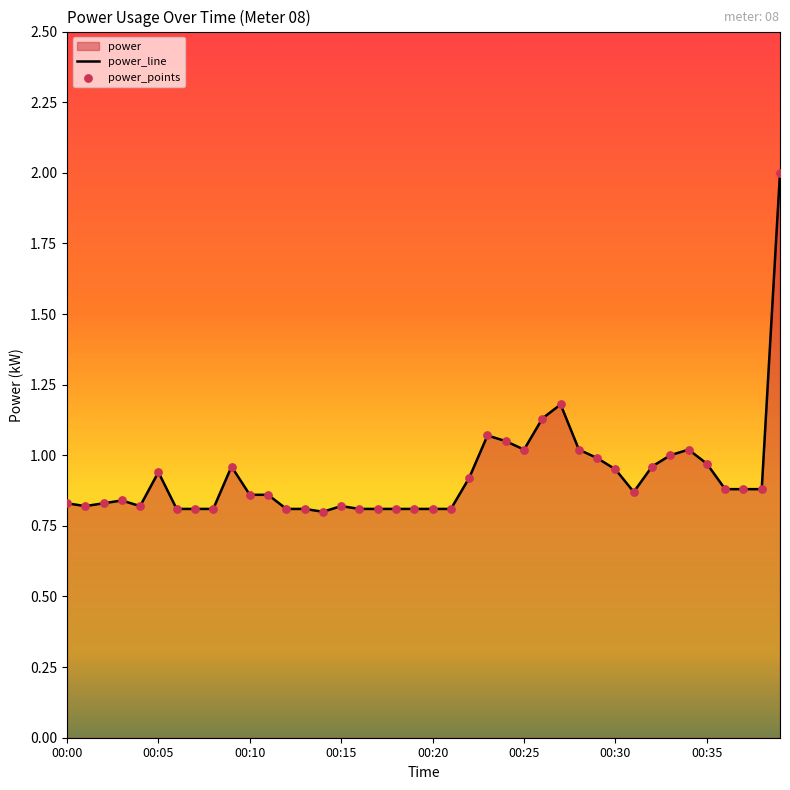

What is the difference between the maximum and minimum values?

1.2